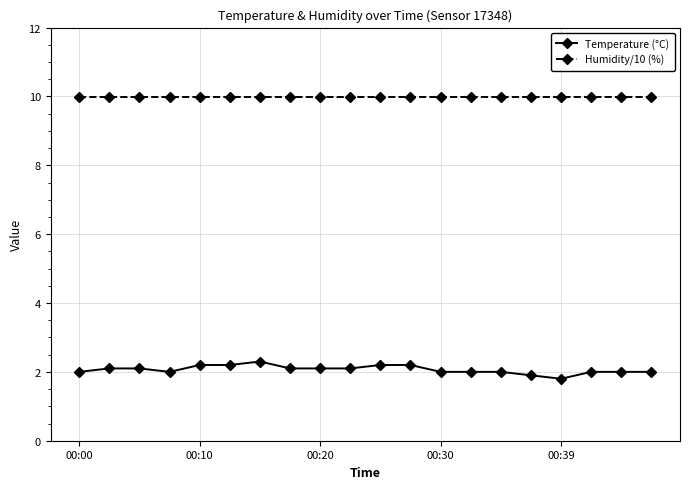

True or false: Humidity/10 (%) and Temperature (°C) cross at least once.

False